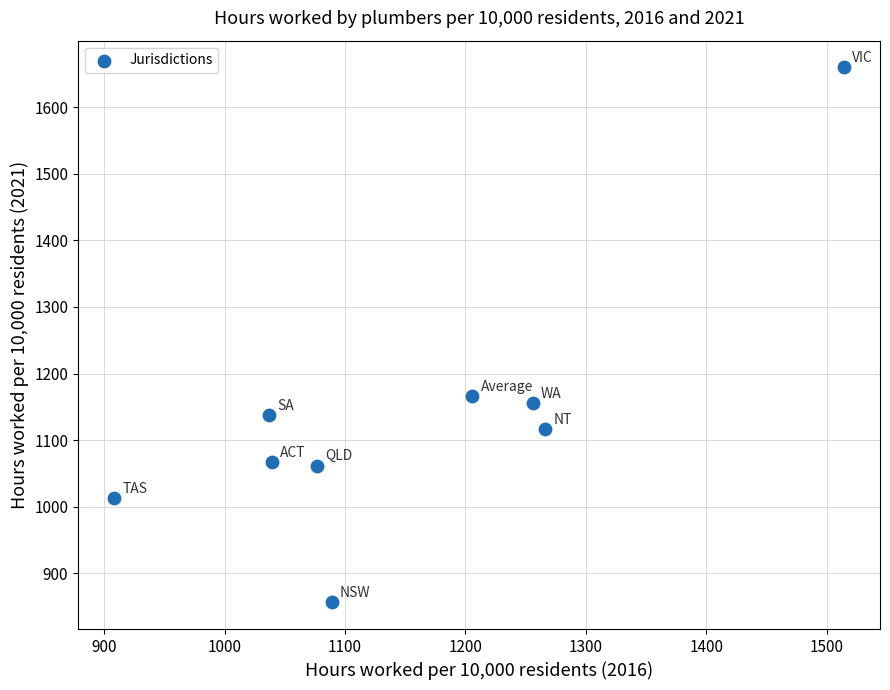

What is the range of Y values (max minus min)?

802.9